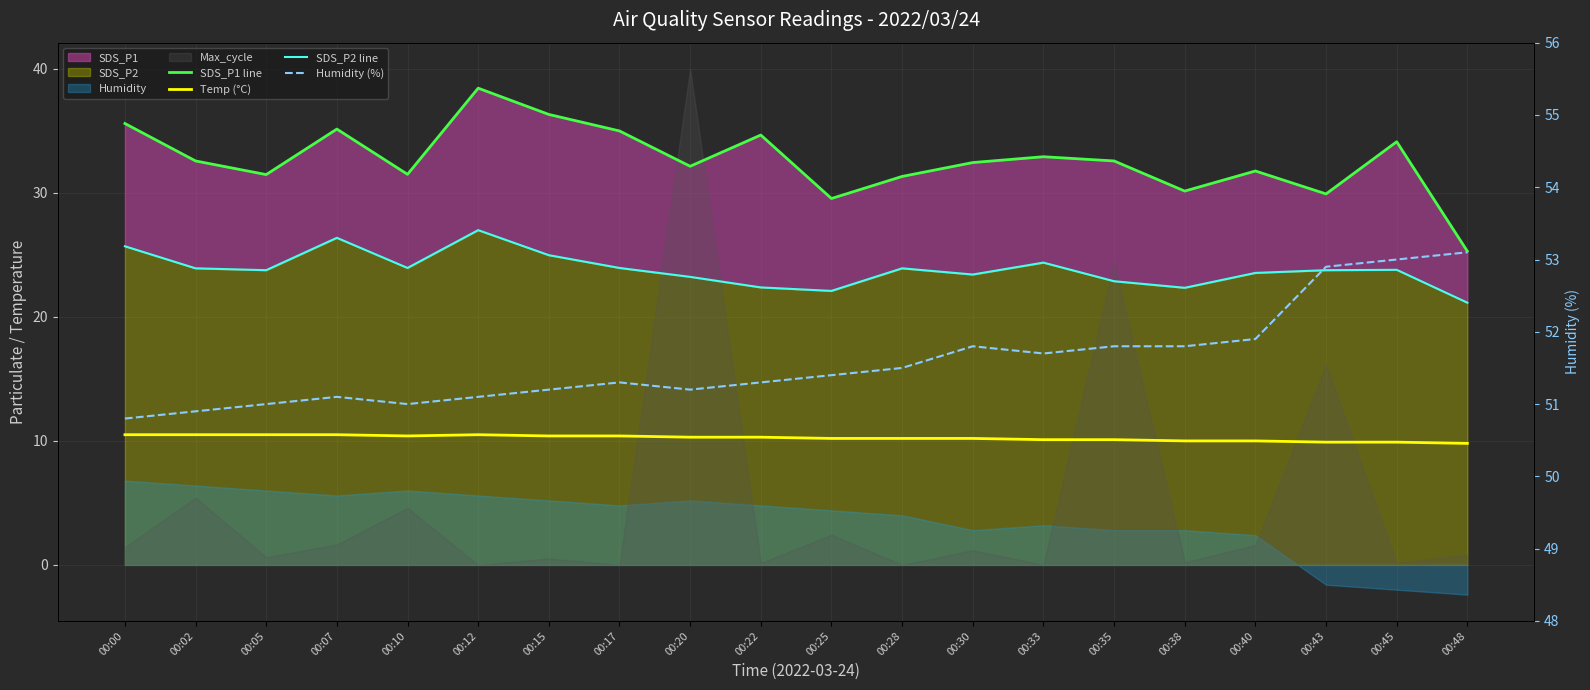

At which label does Humidity (%) reach its peak?

00:48